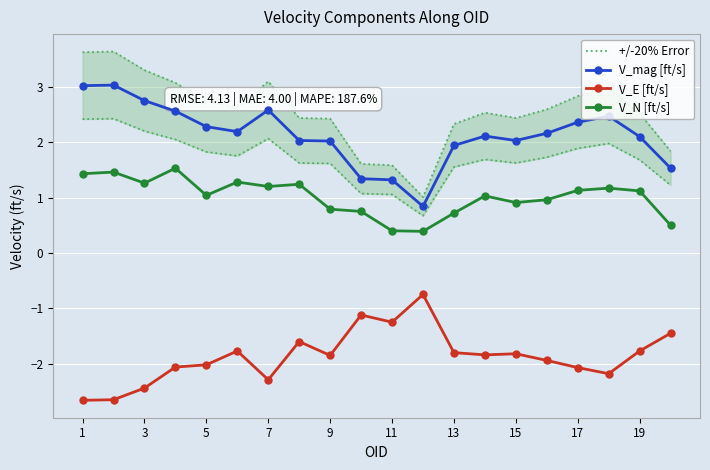

The V_N [ft/s] series shows 0.5 at 15. True or false?

False